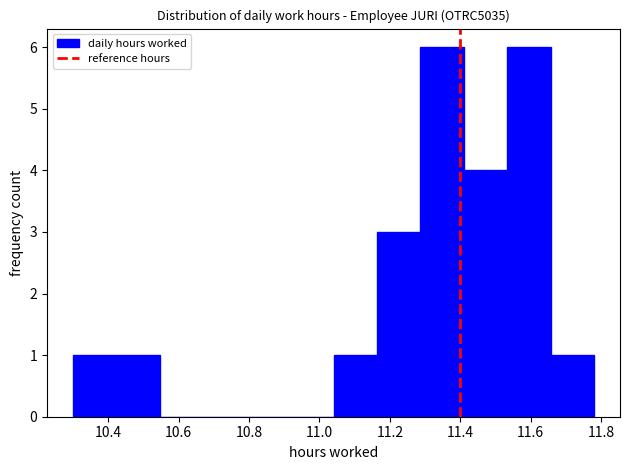

What is the height of the bar covering 10.30 to 10.42 on the x-axis? Neither the bar edges nor the heights are printed on the chart, so give them approximately, as read against the axes.

1